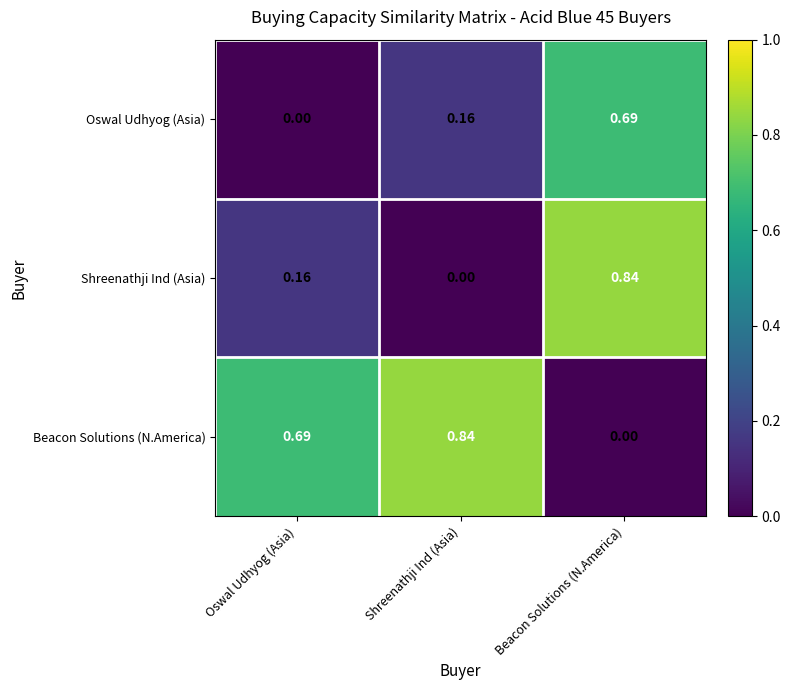

Rank the series by their average value, from lowest to highest.

Oswal Udhyog (Asia), Shreenathji Ind (Asia), Beacon Solutions (N.America)